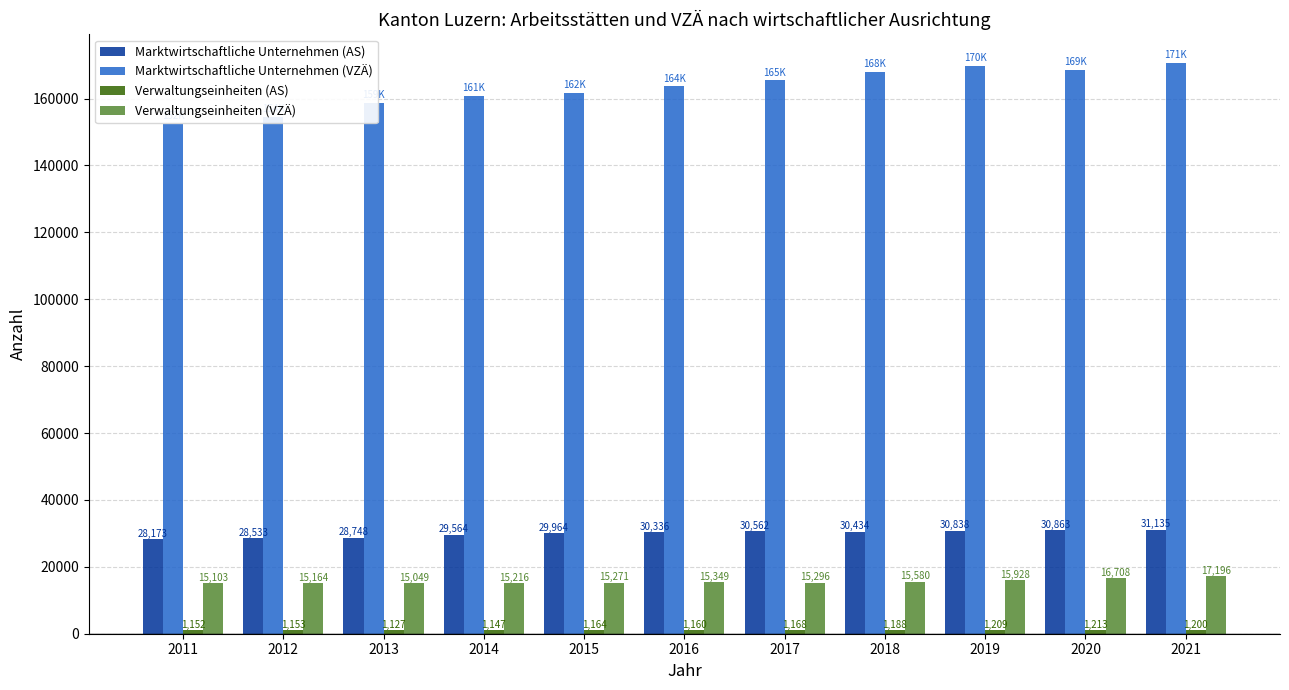

What is the lowest value of the Marktwirtschaftliche Unternehmen (AS) series?

28173